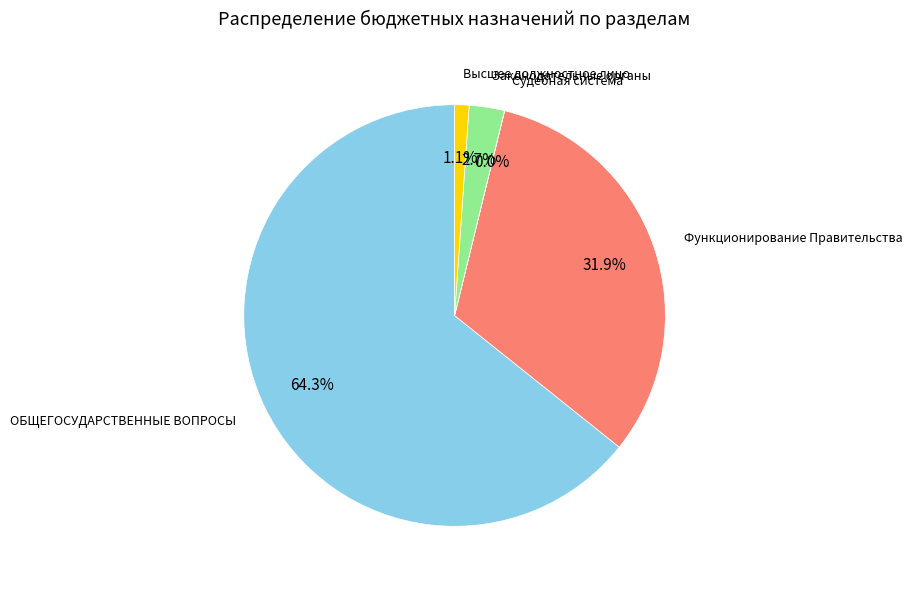

Is ОБЩЕГОСУДАРСТВЕННЫЕ ВОПРОСЫ the majority of the pie?

Yes